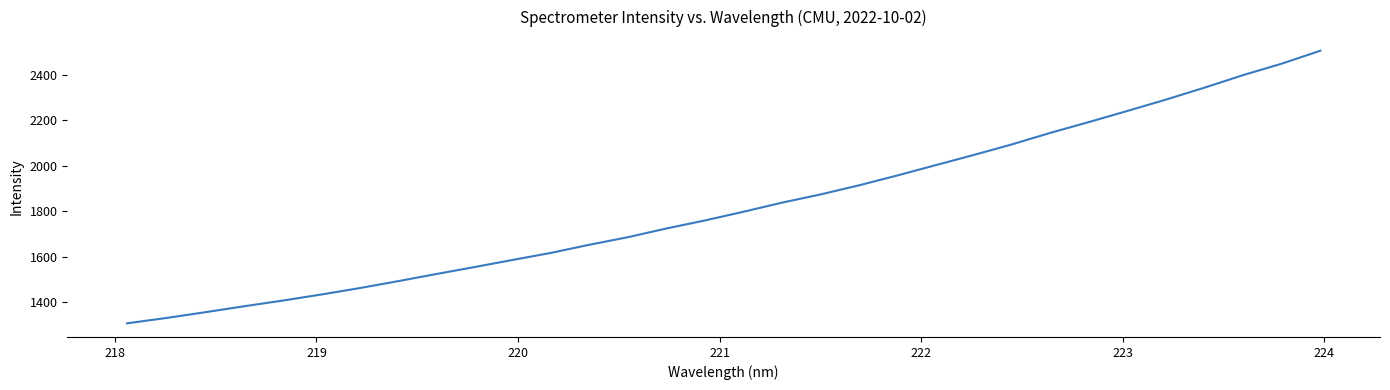

Count the number of data series in this chart.

1